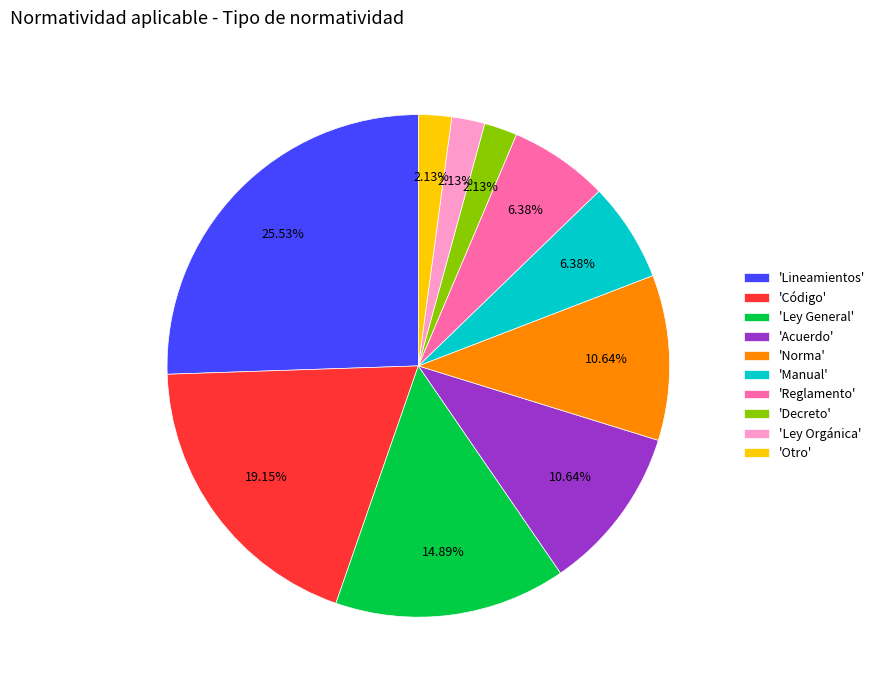

Do 'Código' and 'Ley Orgánica' together represent more than half of the pie?

No